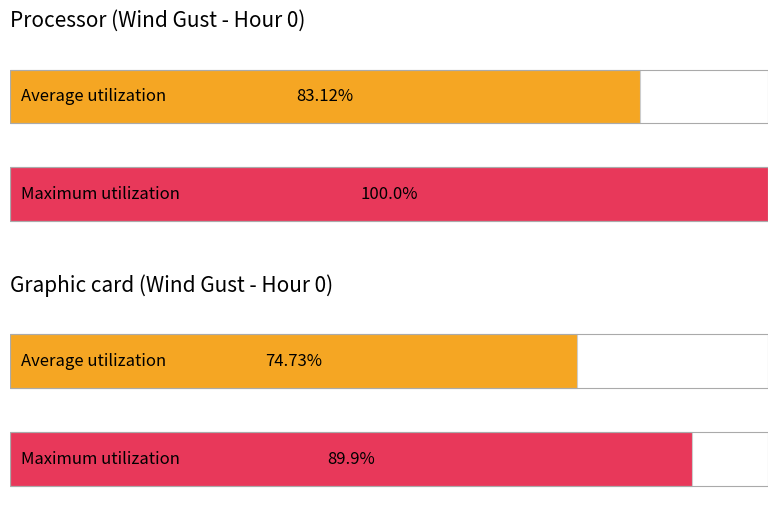

List the series in order of their overall mean, highest first.

Maximum utilization, Average utilization